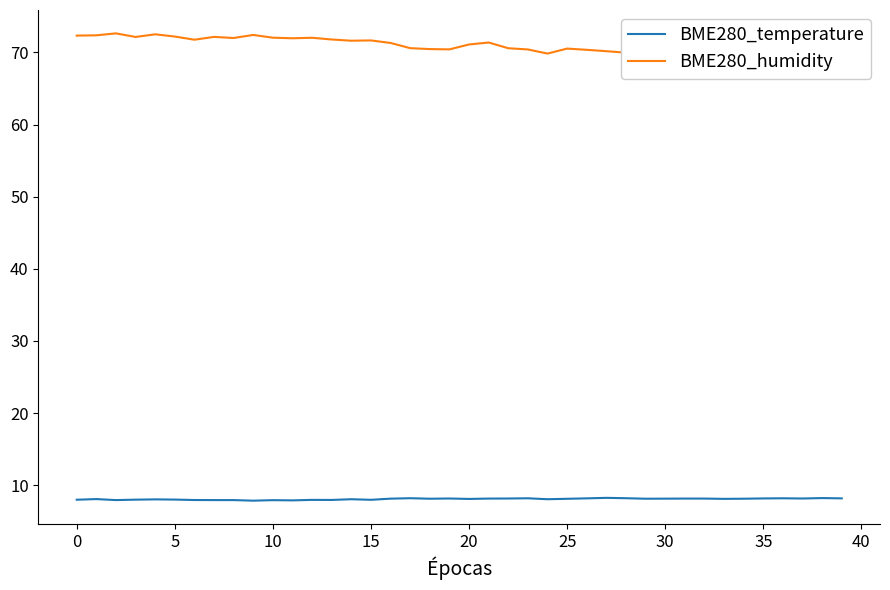

List the series in order of their overall mean, highest first.

BME280_humidity, BME280_temperature